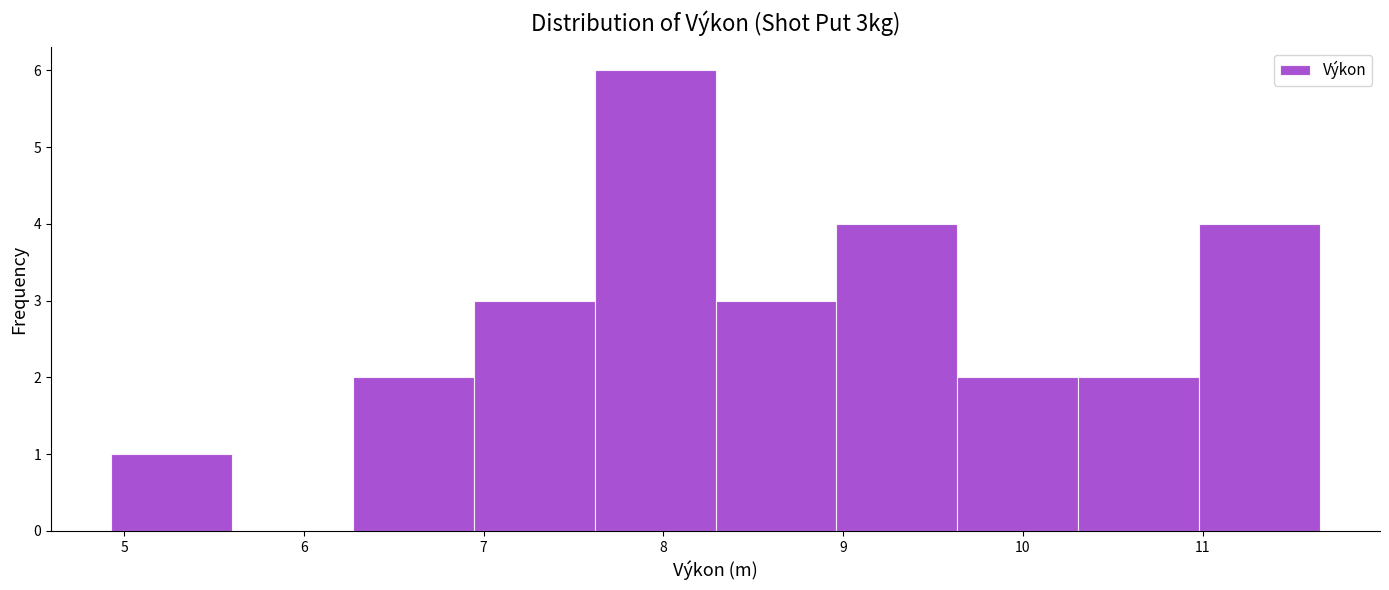

Over which range of the x-axis is the bar tallest?

7.6 to 8.3